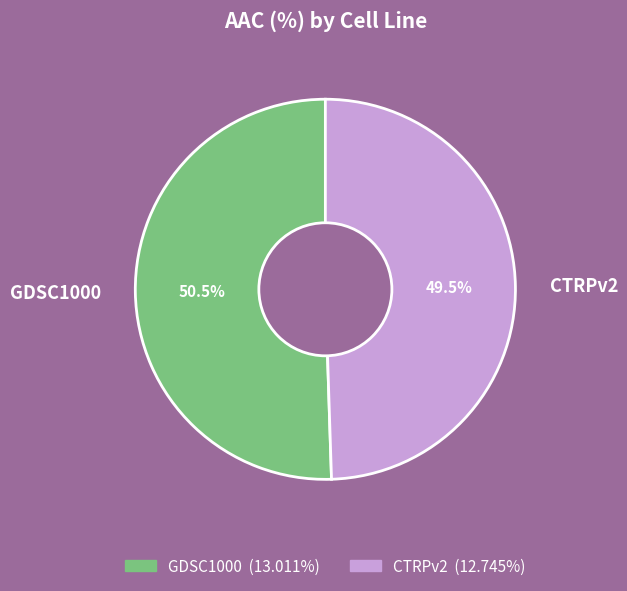

Is GDSC1000 the majority of the pie?

Yes